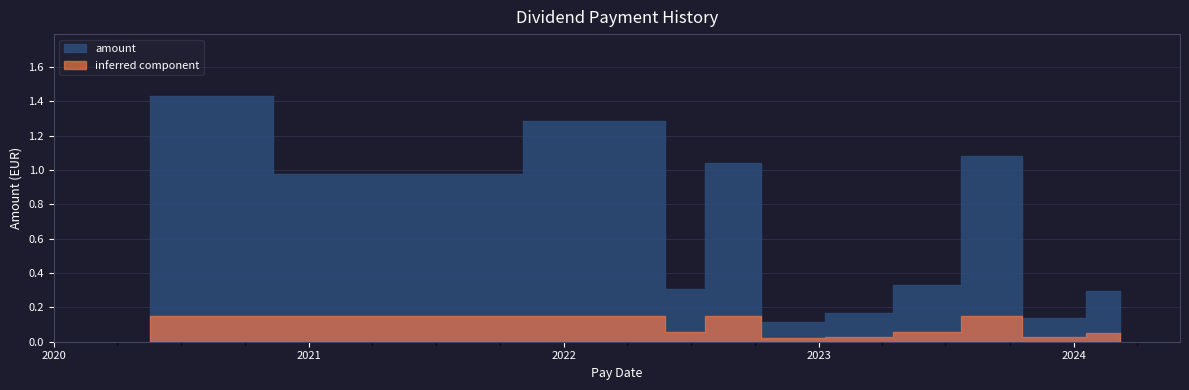

Approximately how many times larger is the value at 2022-11-25 compared to 2020-05-18?

0.1